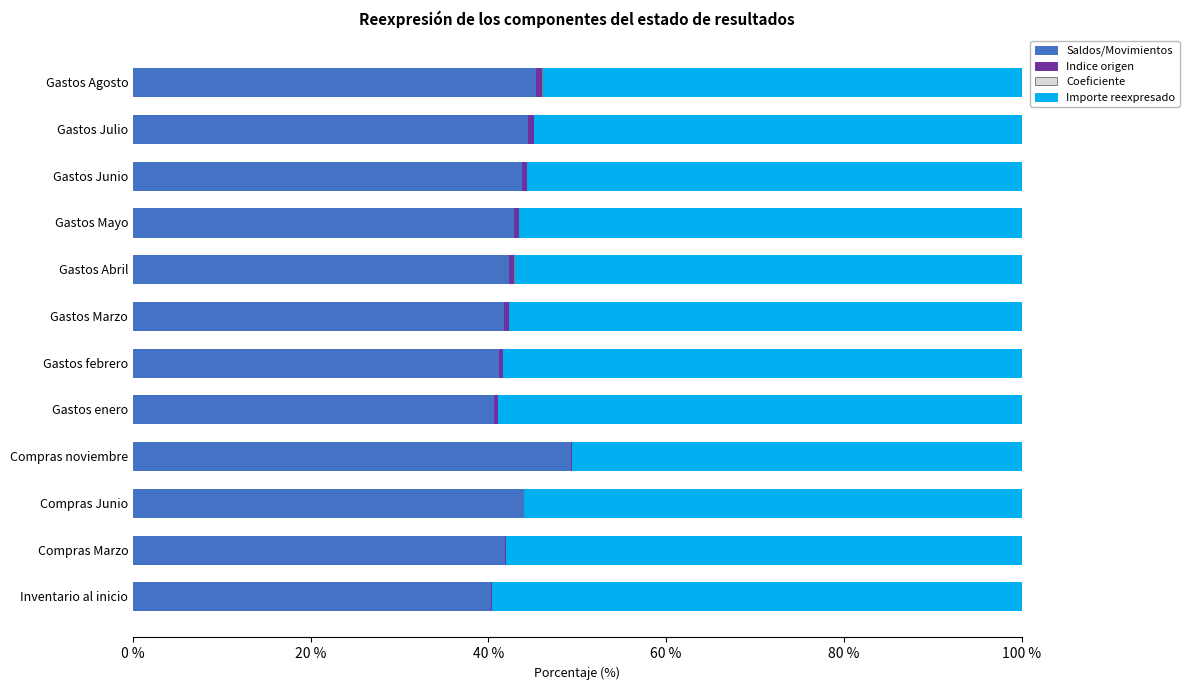

The Saldos/Movimientos series shows 16.0 at Gastos Junio. True or false?

False